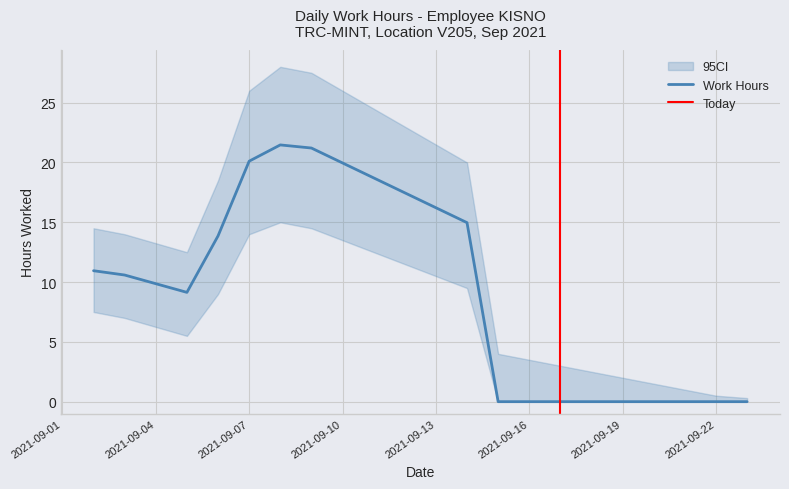

How many positive values are there?

8